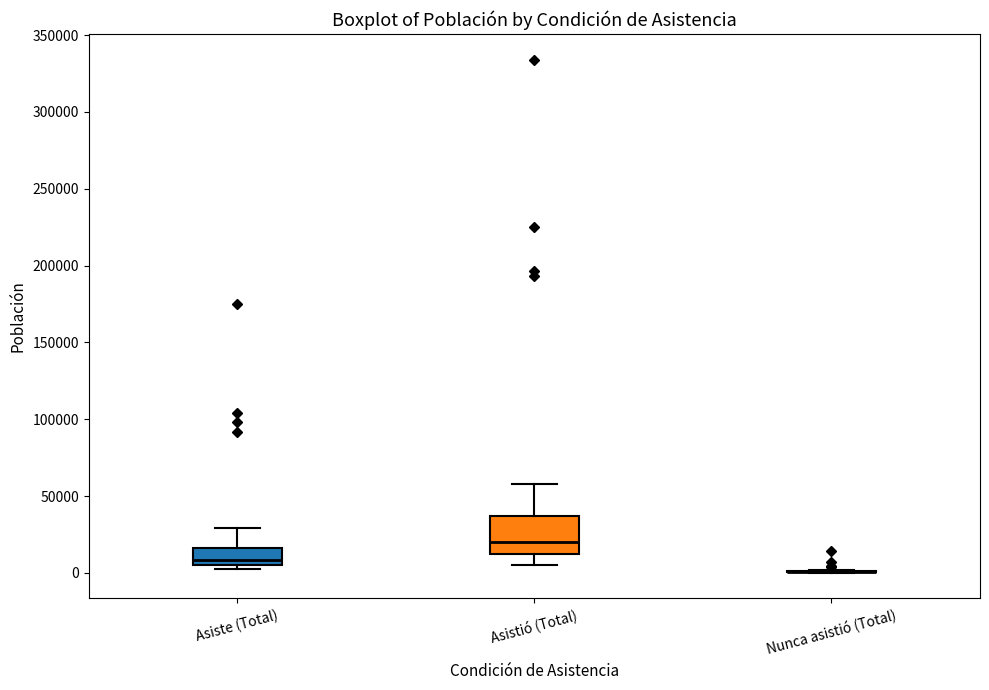

Reading left to right, transcribe this box plot: for each box, give where its median line is, the range the box spans, and where its two whiskers end, as read against the y-axis. The values are not printed on the chart, so give them approximately, as read against the axis.

Asiste (Total): median 10000, box 5000 to 15000, whiskers 0 to 30000
Asistió (Total): median 20000, box 10000 to 35000, whiskers 5000 to 60000
Nunca asistió (Total): box collapsed to a line at 0, whiskers 0 to 0